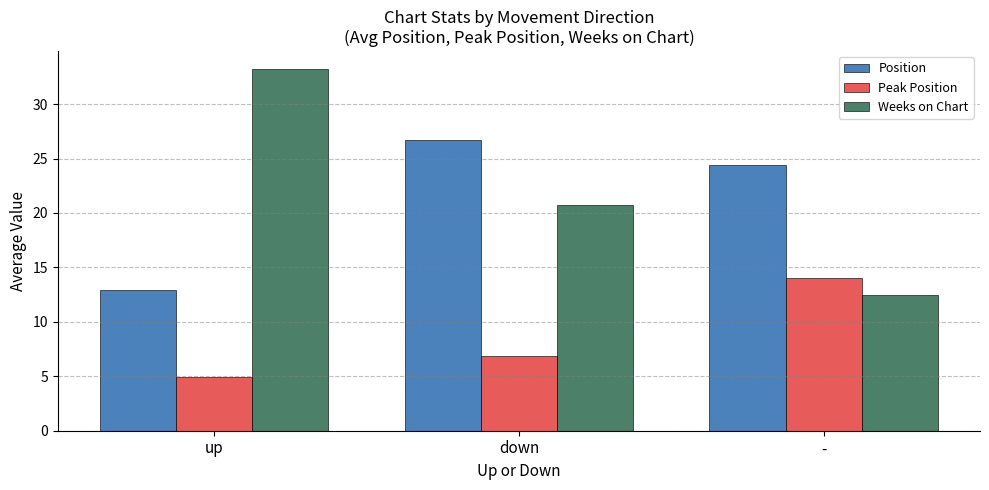

Are the bars grouped side by side (vs. stacked)?

Yes